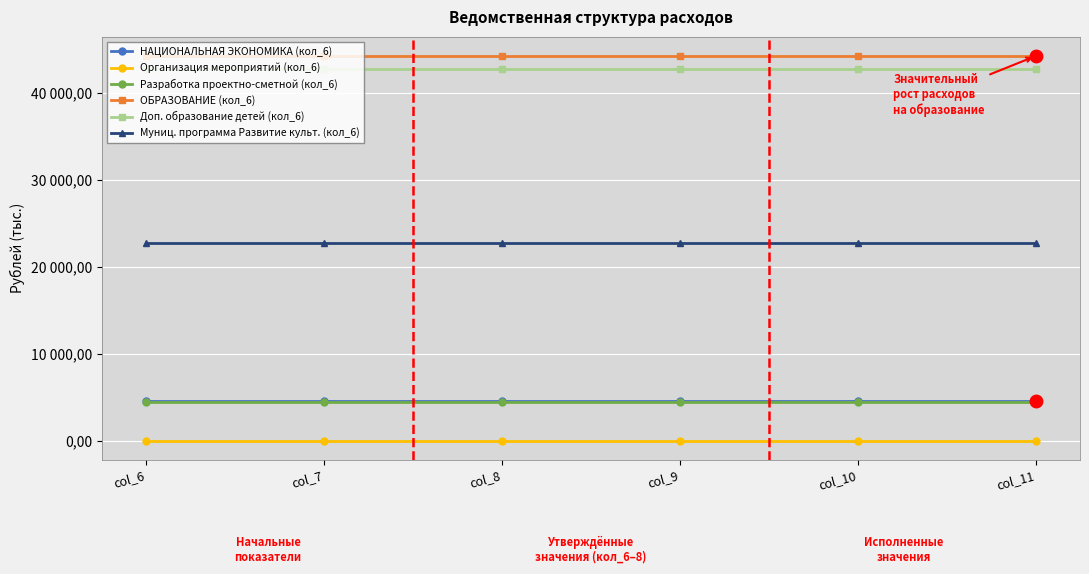

At how many categories does at least one series exceed 37786?

6